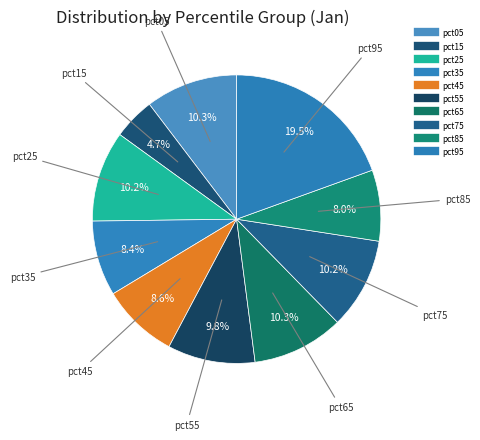

How many slices are in this pie chart?

10